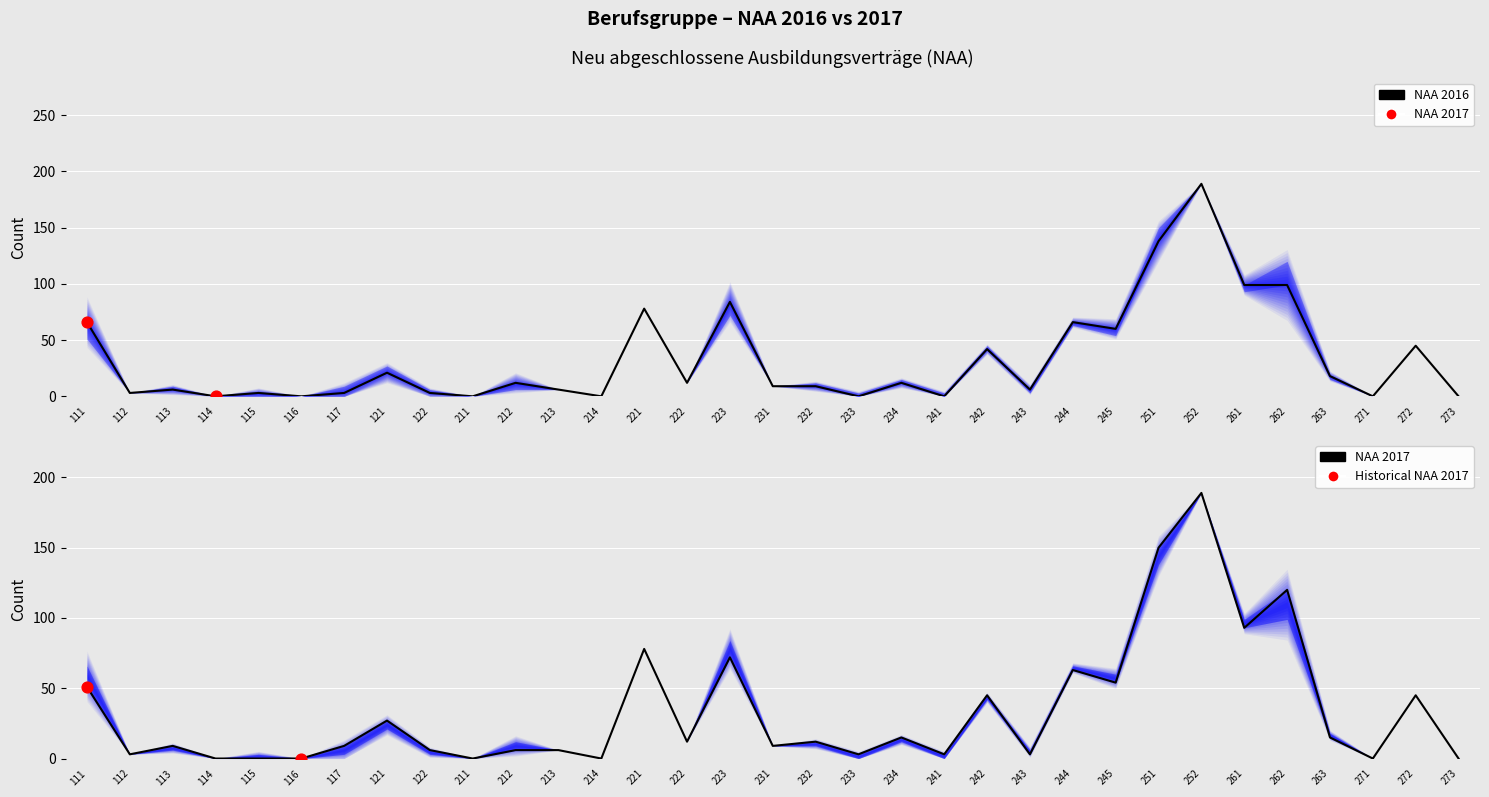

Which series contains the lowest Y value?

NAA 2016